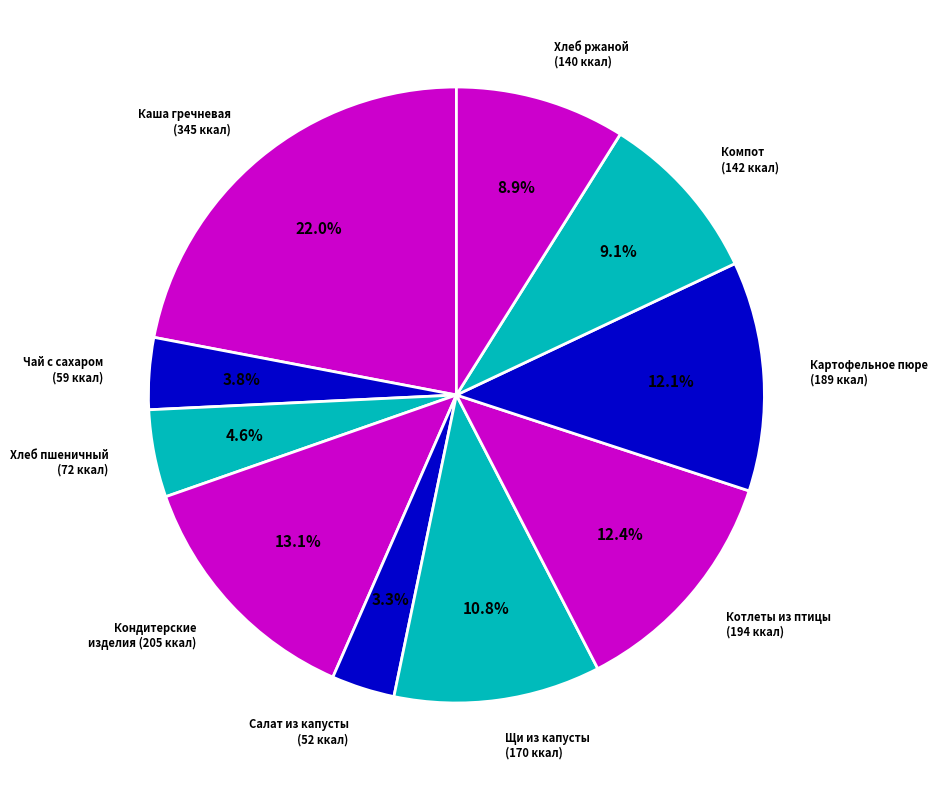

To the nearest percent, what is the average slice percentage?

10%